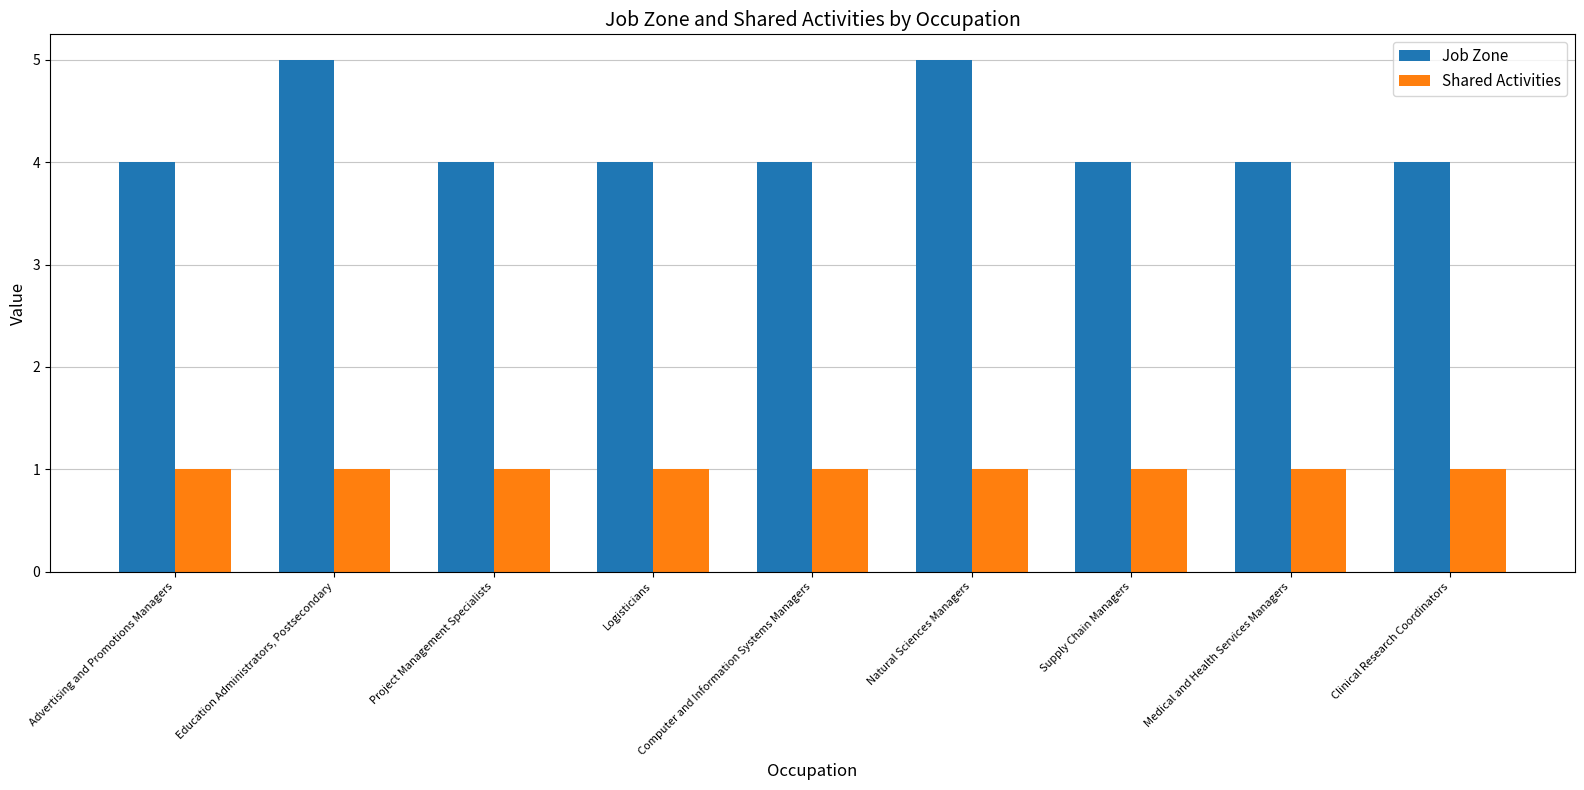

What is the spread (max minus min) of values at Advertising and Promotions Managers?

3